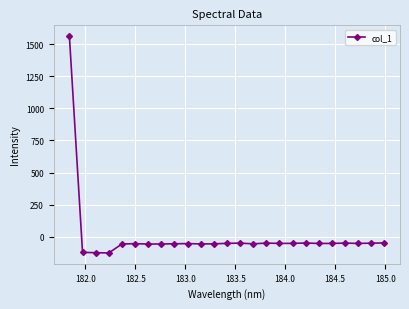

What is the minimum value shown in the chart?

-124.6